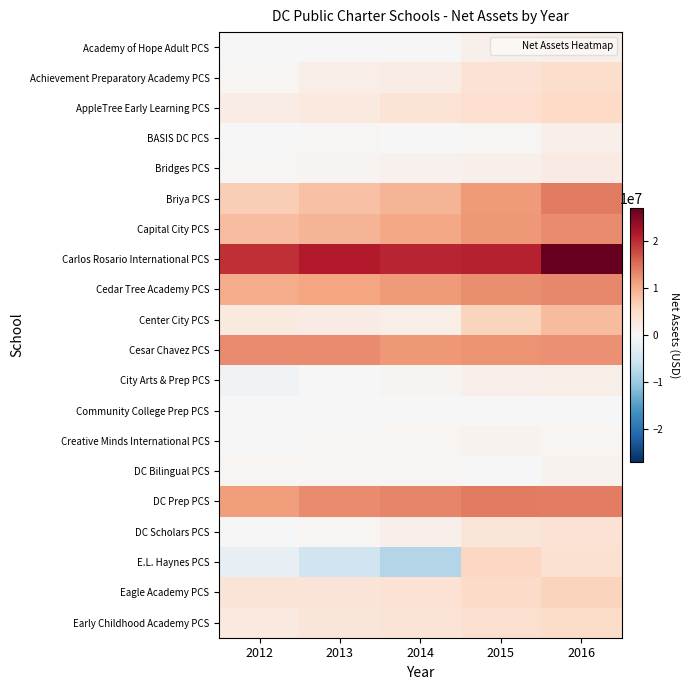

Reading right to left, list all the values displayed in this chart.

Academy of Hope Adult PCS: 2016=1592314	2015=1300306	2014=0	2013=0	2012=0
Achievement Preparatory Academy PCS: 2016=4703699	2015=3823304	2014=1910230	2013=1691777	2012=602834
AppleTree Early Learning PCS: 2016=5325449	2015=4586598	2014=3601528	2013=2599161	2012=1995012
BASIS DC PCS: 2016=1393096	2015=310293	2014=103970	2013=320581	2012=0
Bridges PCS: 2016=2106408	2015=1457071	2014=1143839	2013=704770	2012=296393
Briya PCS: 2016=13925543	2015=11436918	2014=9218949	2013=7980584	2012=6656046
Capital City PCS: 2016=12788244	2015=11646728	2014=10392806	2013=9099929	2012=8246144
Carlos Rosario International PCS: 2016=26914416	2015=20808093	2014=20537609	2013=21284737	2012=19674042
Cedar Tree Academy PCS: 2016=12879805	2015=12556319	2014=11359491	2013=10554359	2012=10026965
Center City PCS: 2016=8596547	2015=5894453	2014=1705236	2013=2290829	2012=2560595
Cesar Chavez PCS: 2016=12297708	2015=12149524	2014=11643875	2013=12667205	2012=12662866
City Arts & Prep PCS: 2016=1537893	2015=1446691	2014=816691	2013=-73565	2012=-884720
Community College Prep PCS: 2016=161012	2015=-1794	2014=-41716	2013=0	2012=0
Creative Minds International PCS: 2016=600876	2015=1049027	2014=510628	2013=256488	2012=0
DC Bilingual PCS: 2016=875555	2015=-18411	2014=293348	2013=456334	2012=539751
DC Prep PCS: 2016=13764598	2015=13878580	2014=13072133	2013=12722313	2012=11272018
DC Scholars PCS: 2016=3812225	2015=3338389	2014=1295503	2013=555257	2012=0
E.L. Haynes PCS: 2016=4076233	2015=5493590	2014=-7781503	2013=-5289642	2012=-2306714
Eagle Academy PCS: 2016=5896814	2015=5087842	2014=3839053	2013=3571836	2012=3486345
Early Childhood Academy PCS: 2016=4844828	2015=4400895	2014=3752131	2013=3174242	2012=2634090